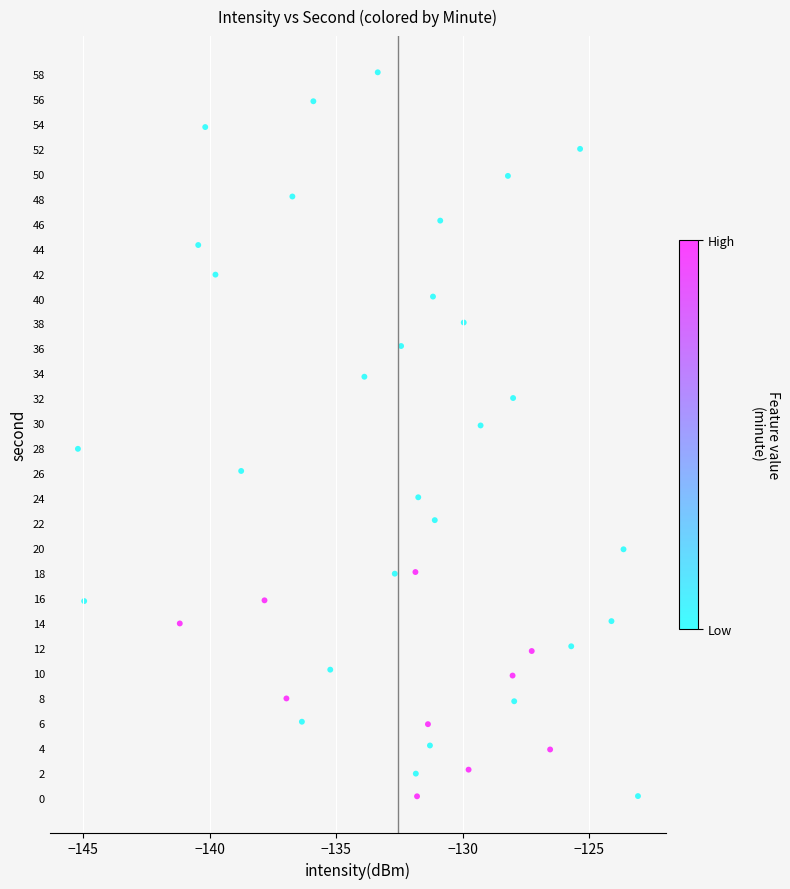

What is the range of Y values (max minus min)?

58.0